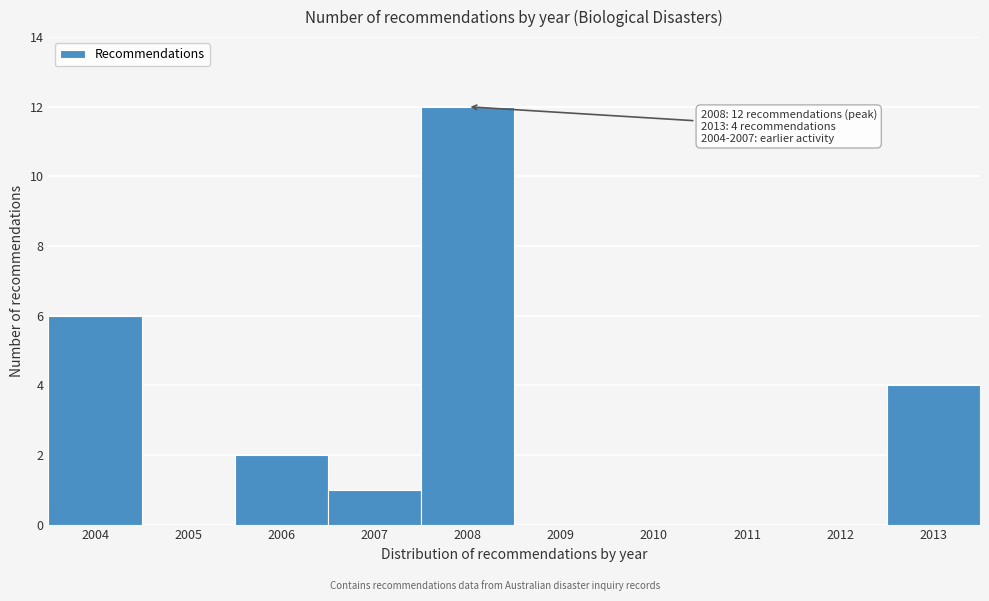

Which range on the x-axis has the tallest bar?

2007.5 to 2008.5